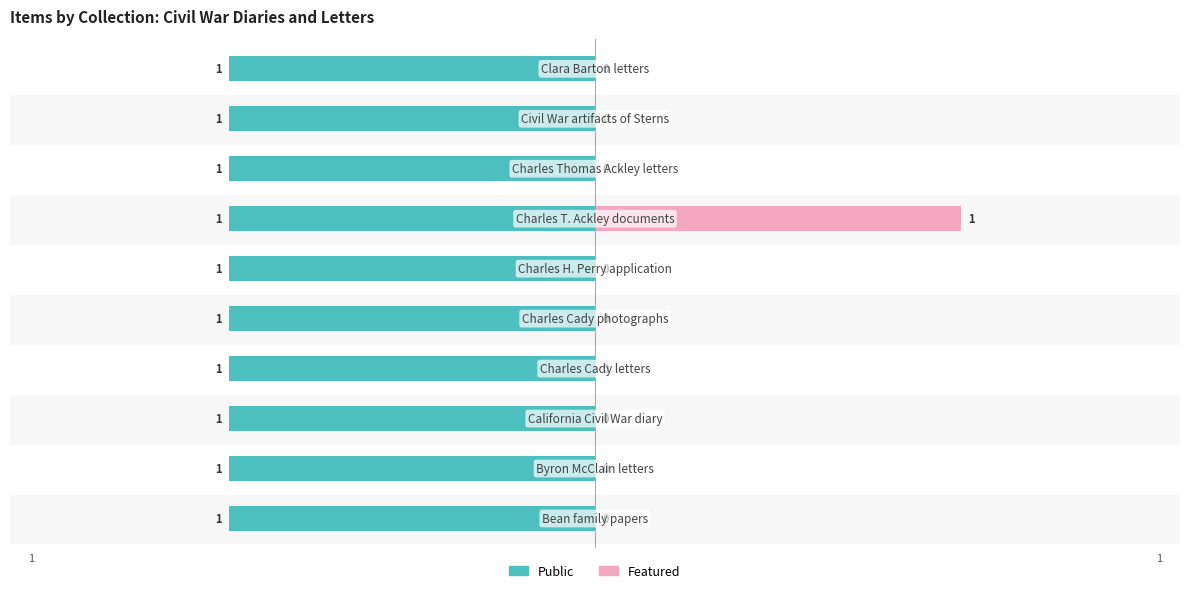

How many Featured values are between 0 and 1?

10